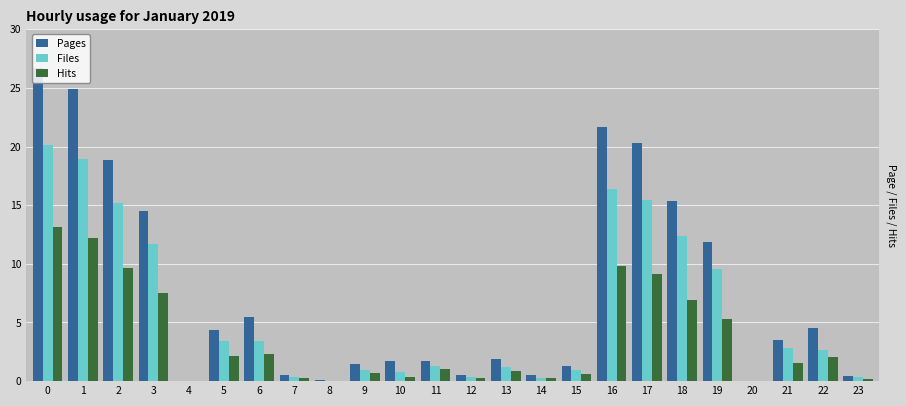

What are all the series names shown in the legend?

Pages, Files, Hits